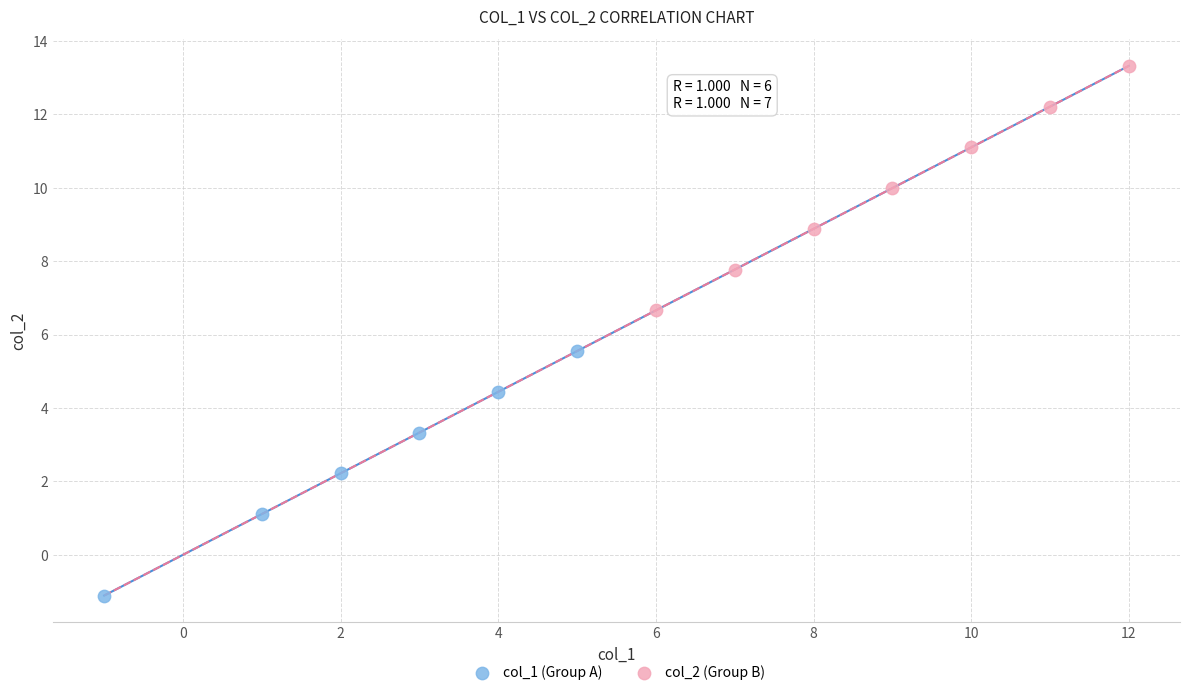

Which series reaches the maximum Y coordinate?

col_2 (Group B)